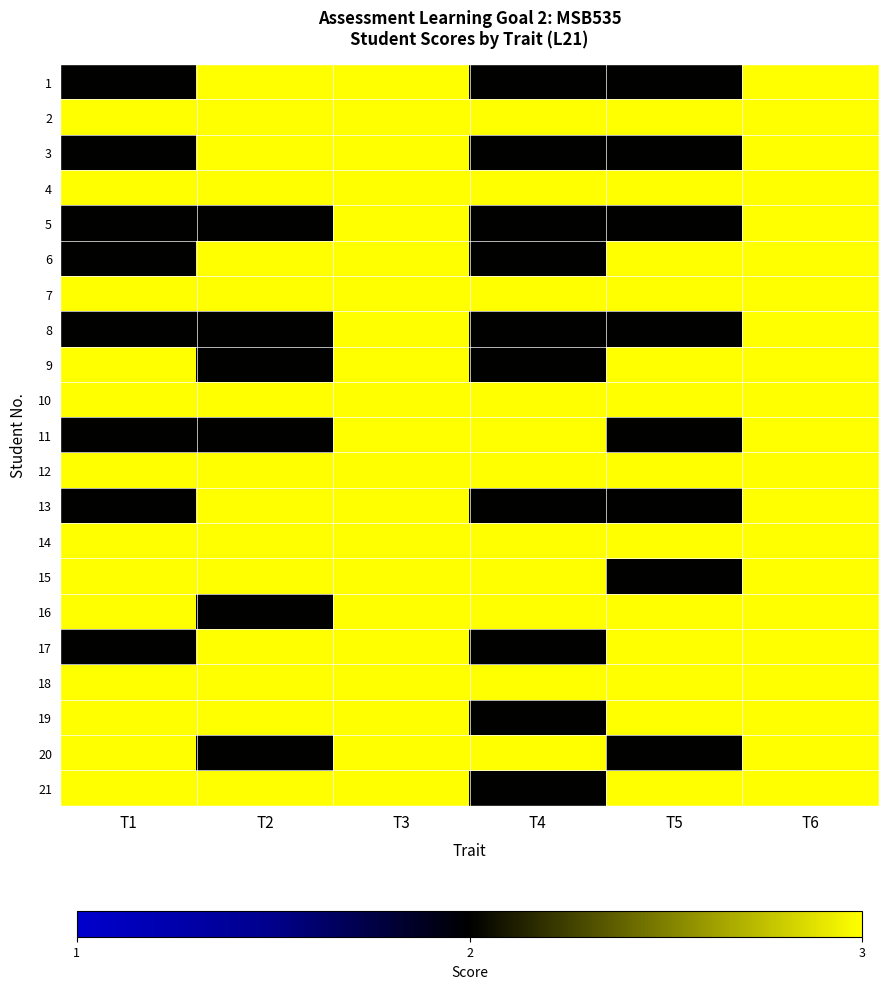

Reading left to right, transcribe all the data shown in this chart.

1: T1=2	T2=3	T3=3	T4=2	T5=2	T6=3
2: T1=3	T2=3	T3=3	T4=3	T5=3	T6=3
3: T1=2	T2=3	T3=3	T4=2	T5=2	T6=3
4: T1=3	T2=3	T3=3	T4=3	T5=3	T6=3
5: T1=2	T2=2	T3=3	T4=2	T5=2	T6=3
6: T1=2	T2=3	T3=3	T4=2	T5=3	T6=3
7: T1=3	T2=3	T3=3	T4=3	T5=3	T6=3
8: T1=2	T2=2	T3=3	T4=2	T5=2	T6=3
9: T1=3	T2=2	T3=3	T4=2	T5=3	T6=3
10: T1=3	T2=3	T3=3	T4=3	T5=3	T6=3
11: T1=2	T2=2	T3=3	T4=3	T5=2	T6=3
12: T1=3	T2=3	T3=3	T4=3	T5=3	T6=3
13: T1=2	T2=3	T3=3	T4=2	T5=2	T6=3
14: T1=3	T2=3	T3=3	T4=3	T5=3	T6=3
15: T1=3	T2=3	T3=3	T4=3	T5=2	T6=3
16: T1=3	T2=2	T3=3	T4=3	T5=3	T6=3
17: T1=2	T2=3	T3=3	T4=2	T5=3	T6=3
18: T1=3	T2=3	T3=3	T4=3	T5=3	T6=3
19: T1=3	T2=3	T3=3	T4=2	T5=3	T6=3
20: T1=3	T2=2	T3=3	T4=3	T5=2	T6=3
21: T1=3	T2=3	T3=3	T4=2	T5=3	T6=3